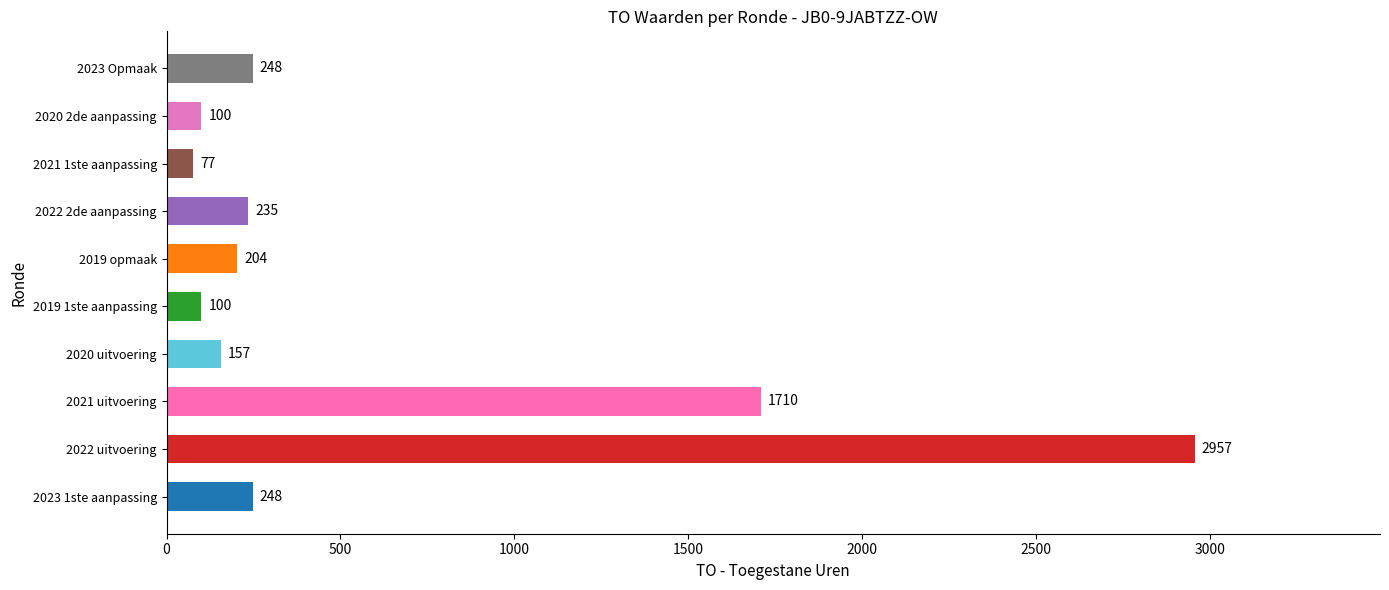

Does the chart contain any negative values?

No